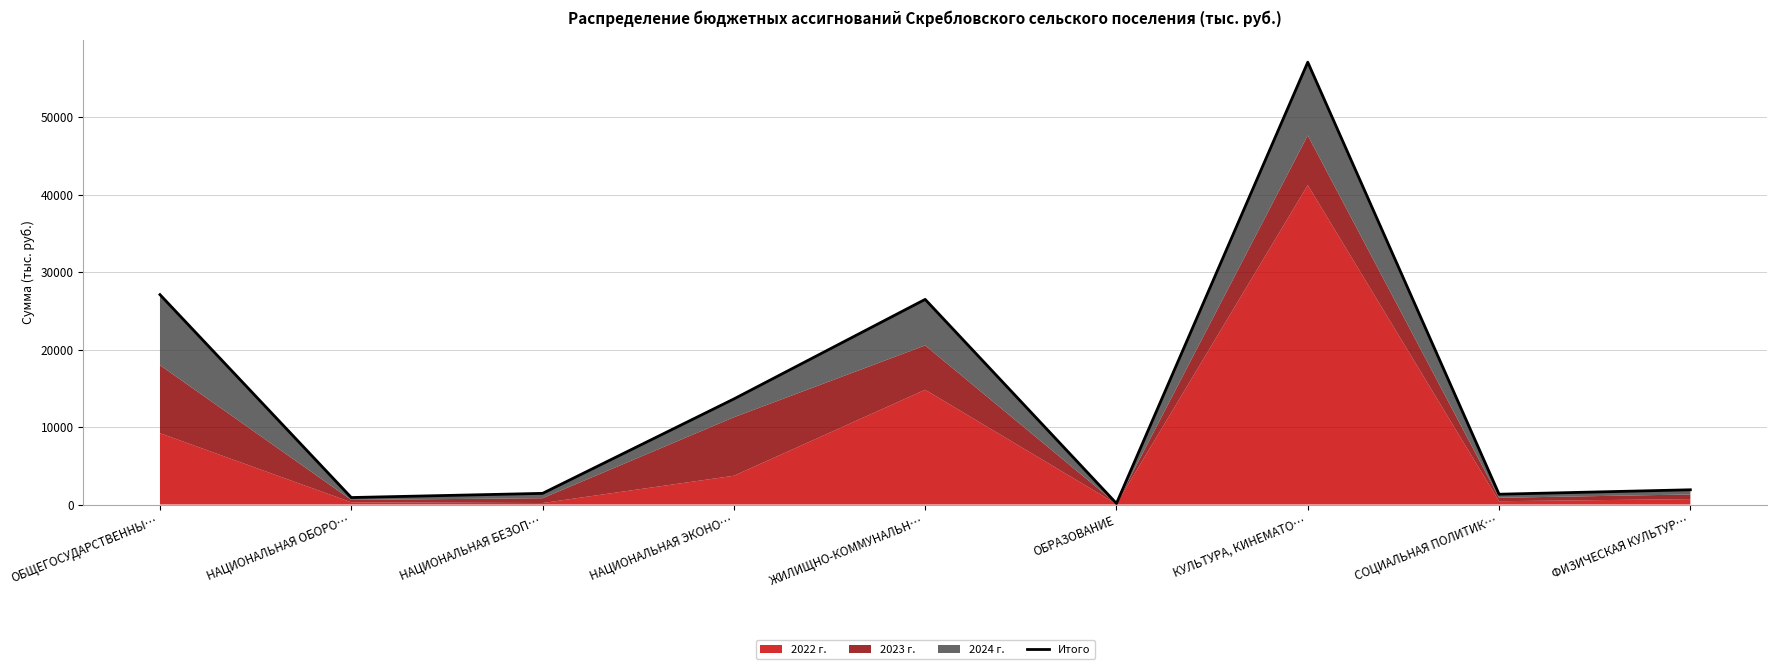

How many interior local valleys (lower than both neighbors) does the data have?

3